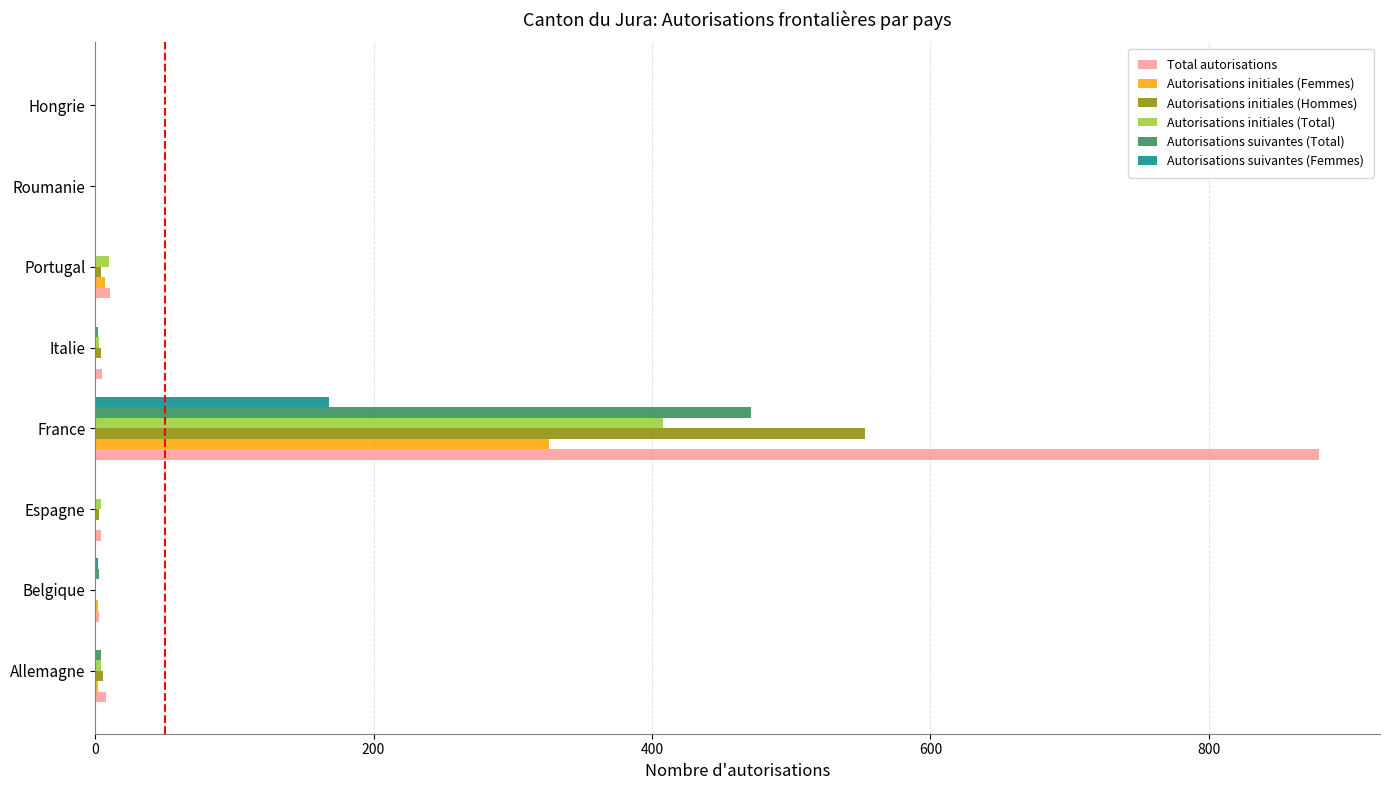

At which category is the sum across all series the highest?

France